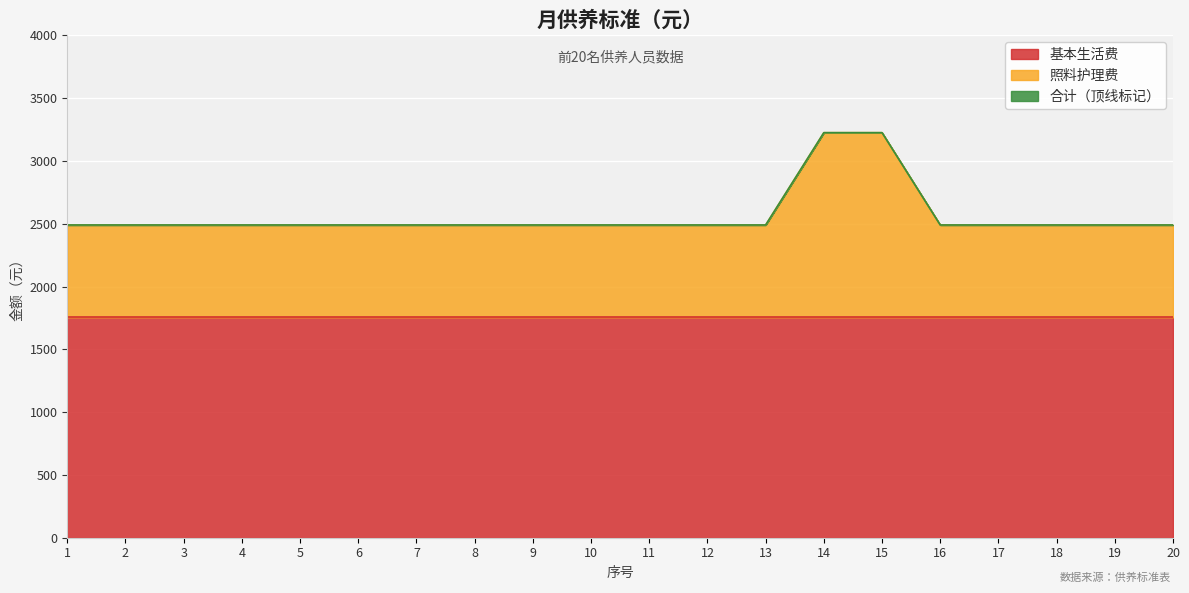

What is the highest value of the 基本生活费 series?

1755